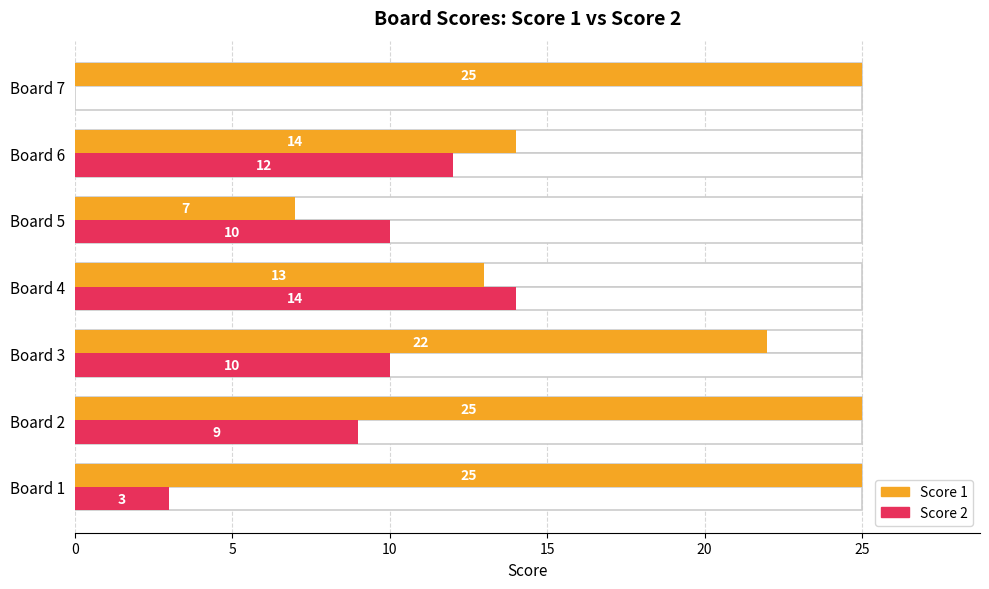

Is it true that Score 1 equals 14 at Board 6?

True